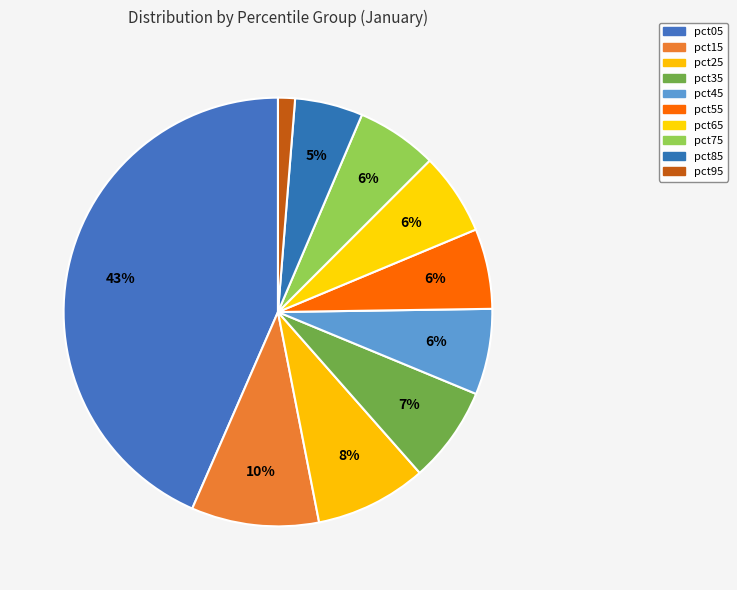

How many slices are in this pie chart?

10